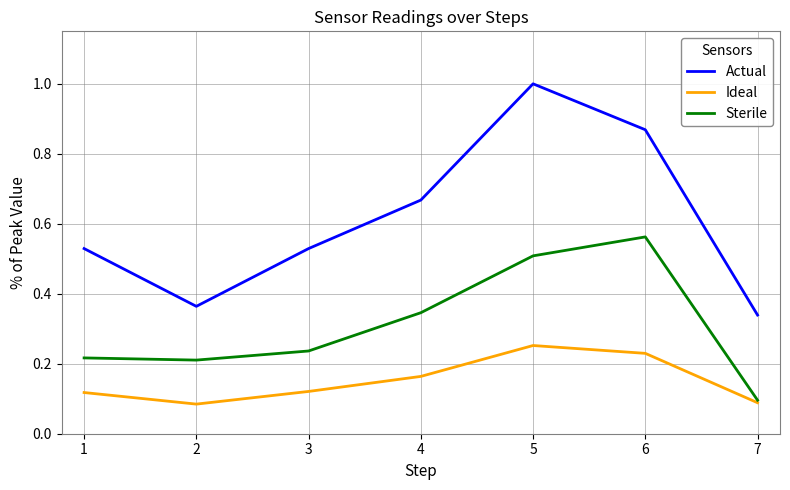

True or false: Actual and Sterile cross at least once.

False